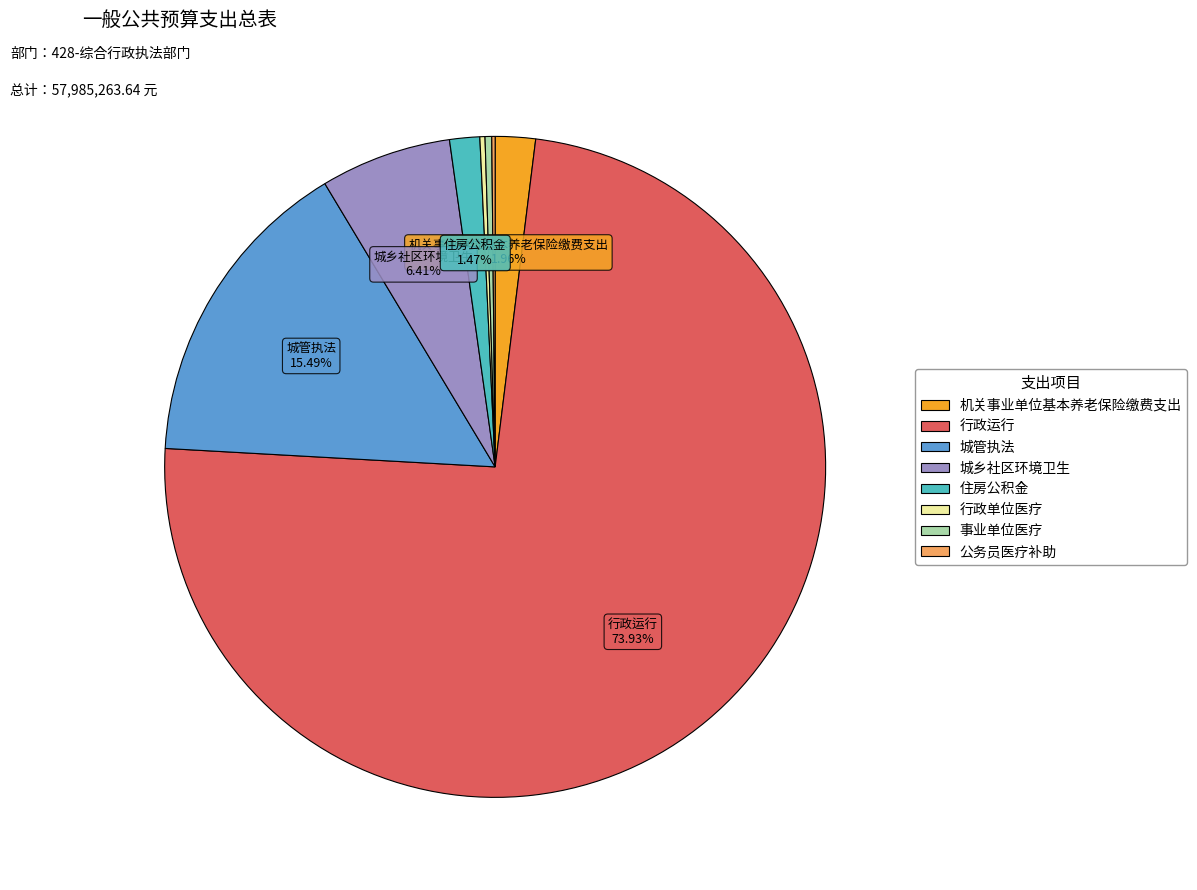

Which has a higher value, 机关事业单位基本养老保险缴费支出 or 事业单位医疗?

机关事业单位基本养老保险缴费支出